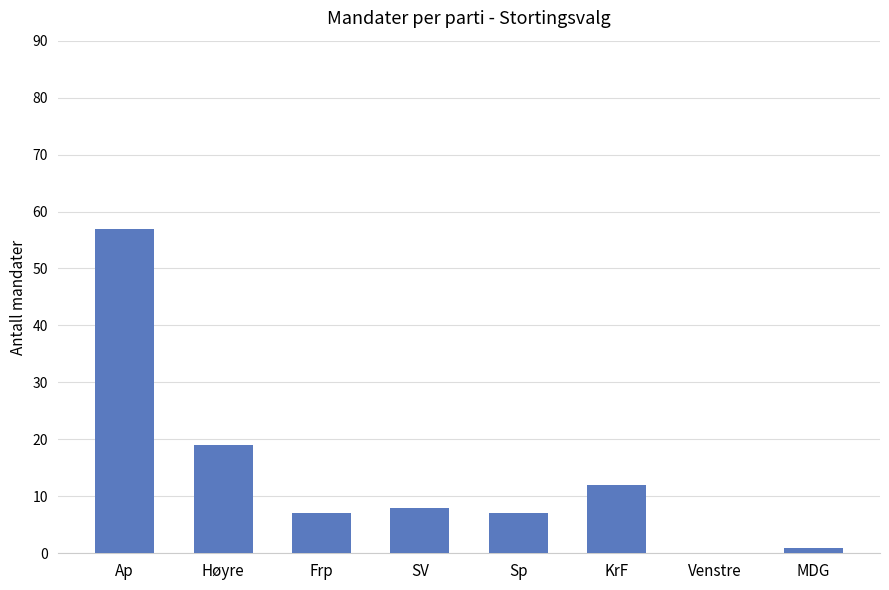

What is the difference between the values at Høyre and SV?

11